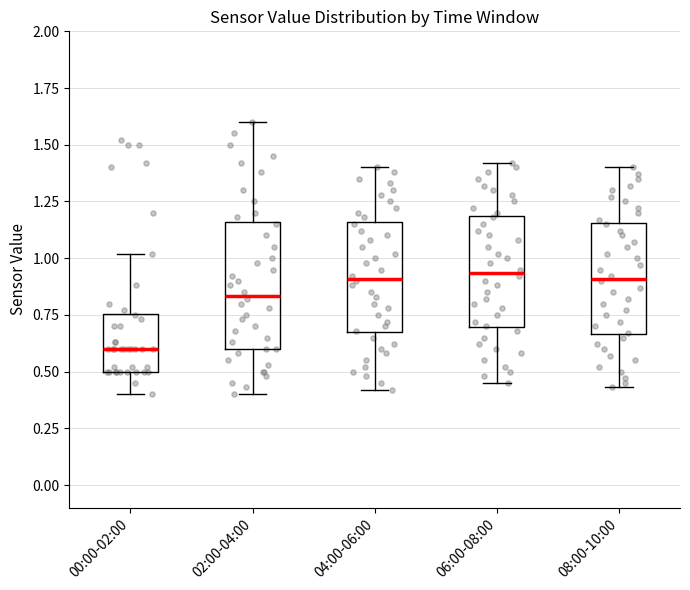

Reading left to right, read every box against the y-axis: the position of its median line, the range the box covers, and the ends of its whiskers. The values are not printed on the chart, so give them approximately, as read against the axis.

00:00-02:00: median 0.60, box 0.50 to 0.75, whiskers 0.40 to 1.00
02:00-04:00: median 0.85, box 0.60 to 1.15, whiskers 0.40 to 1.60
04:00-06:00: median 0.90, box 0.65 to 1.15, whiskers 0.40 to 1.40
06:00-08:00: median 0.95, box 0.70 to 1.20, whiskers 0.45 to 1.40
08:00-10:00: median 0.90, box 0.65 to 1.15, whiskers 0.45 to 1.40